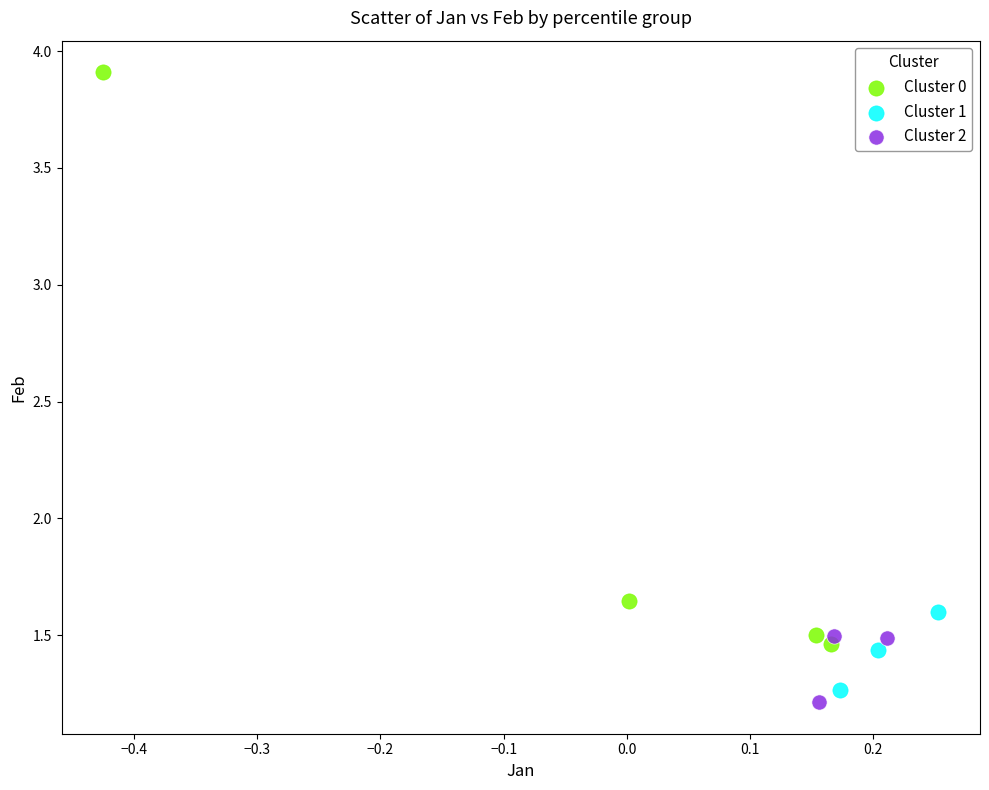

Which series reaches the maximum Y coordinate?

Cluster 0